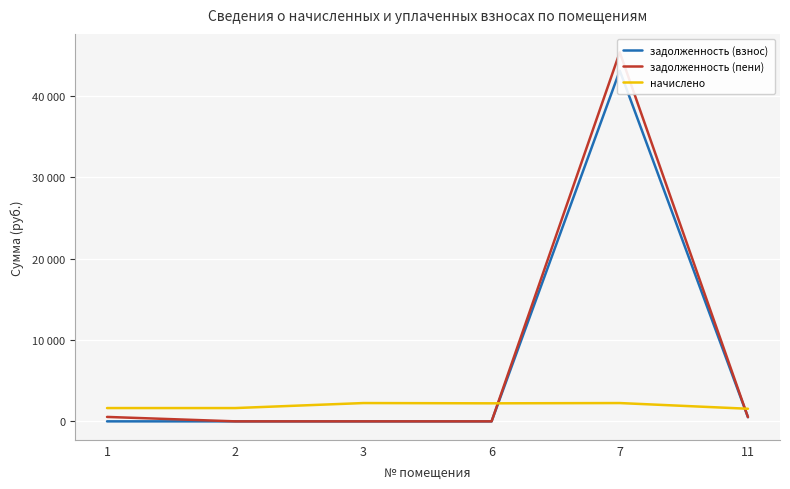

At which label is задолженность (пени) closest to 22694?

1